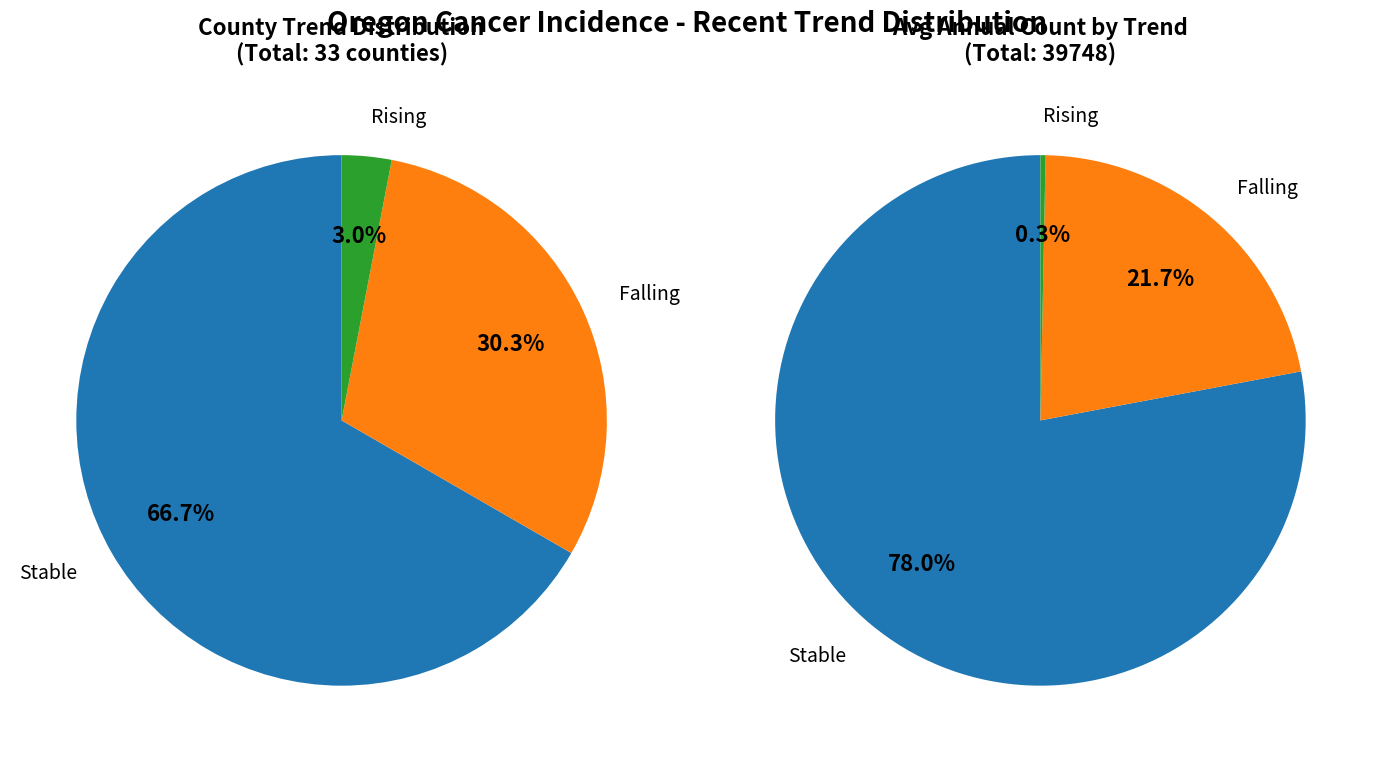

What is the majority slice?

stable